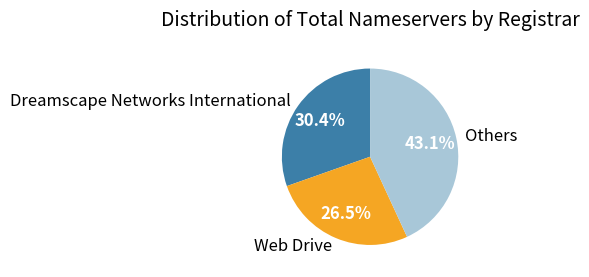

Is there any slice that represents more than half of the pie?

No